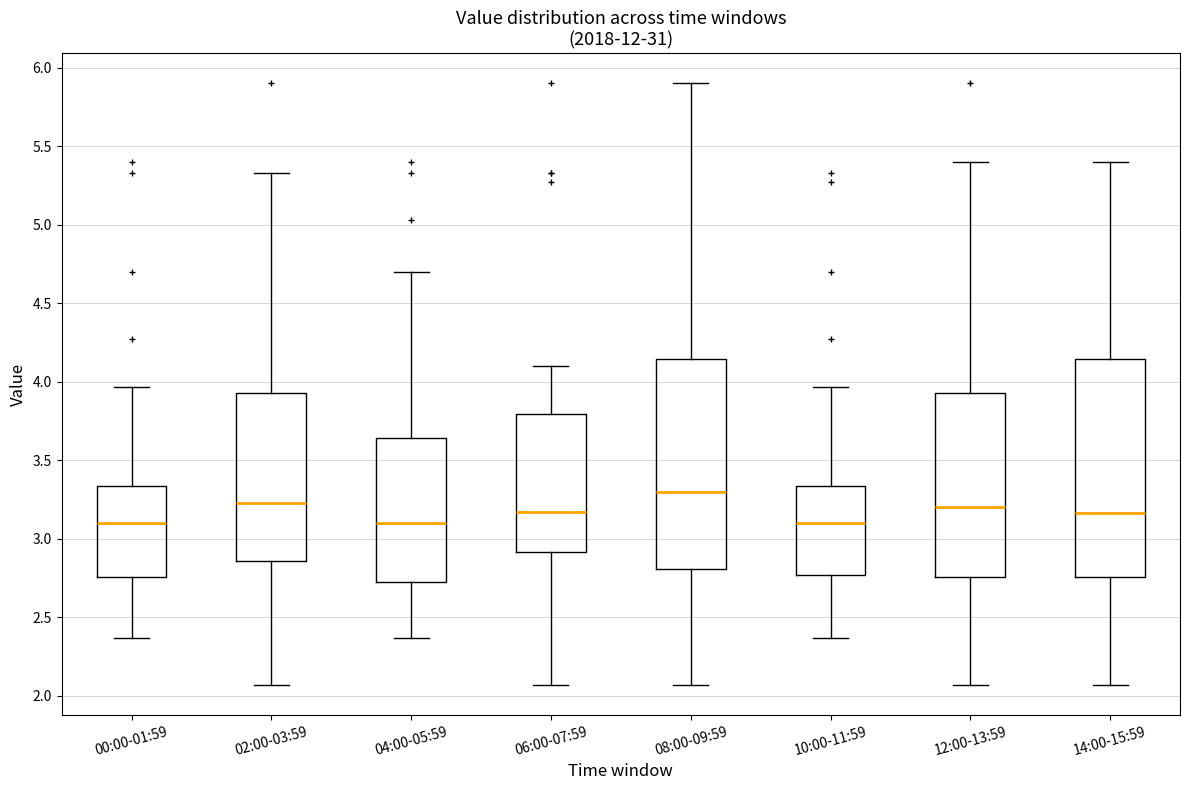

Where does the median line of the box for 00:00-01:59 sit on the y-axis? The values are not printed on the chart, so give them approximately, as read against the axis.

3.10